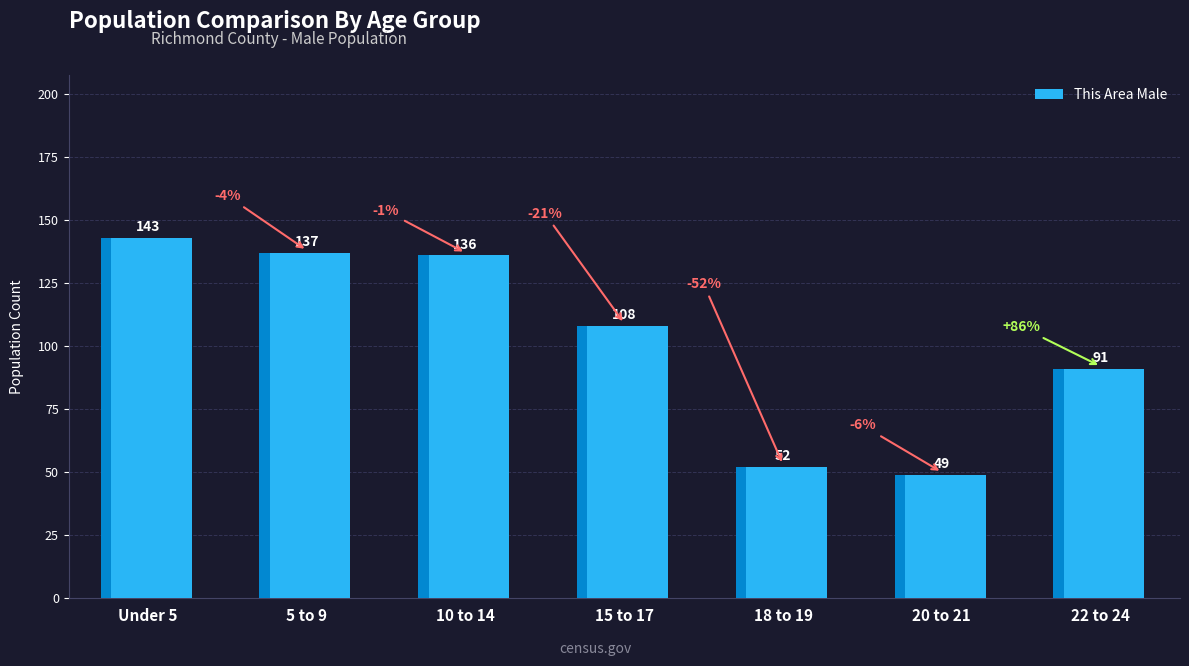

At which category does the chart reach its peak across all series?

Under 5